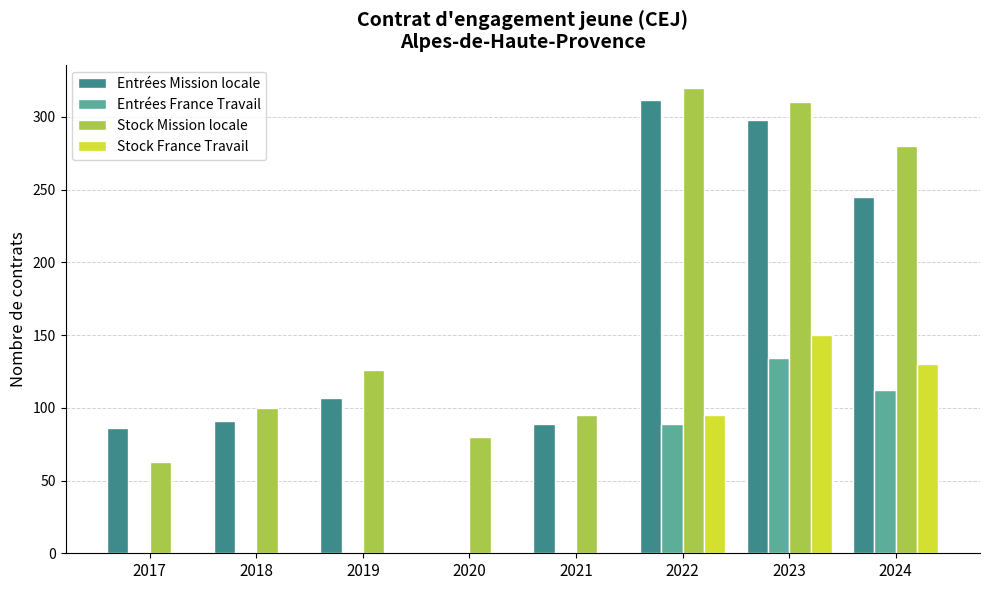

What is the sum of the Entrées France Travail values at 2022 and 2019?

89